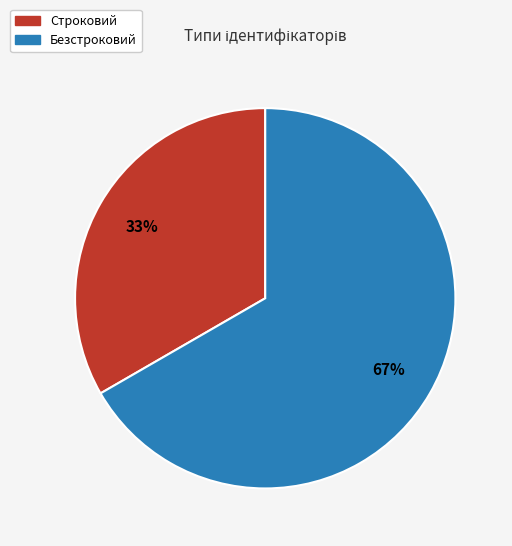

Approximately how many times larger is the value at Безстроковий compared to Строковий?

2.0